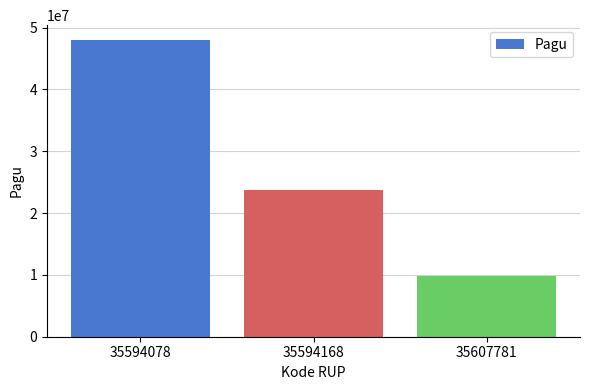

Which label corresponds to the largest value in the chart?

35594078